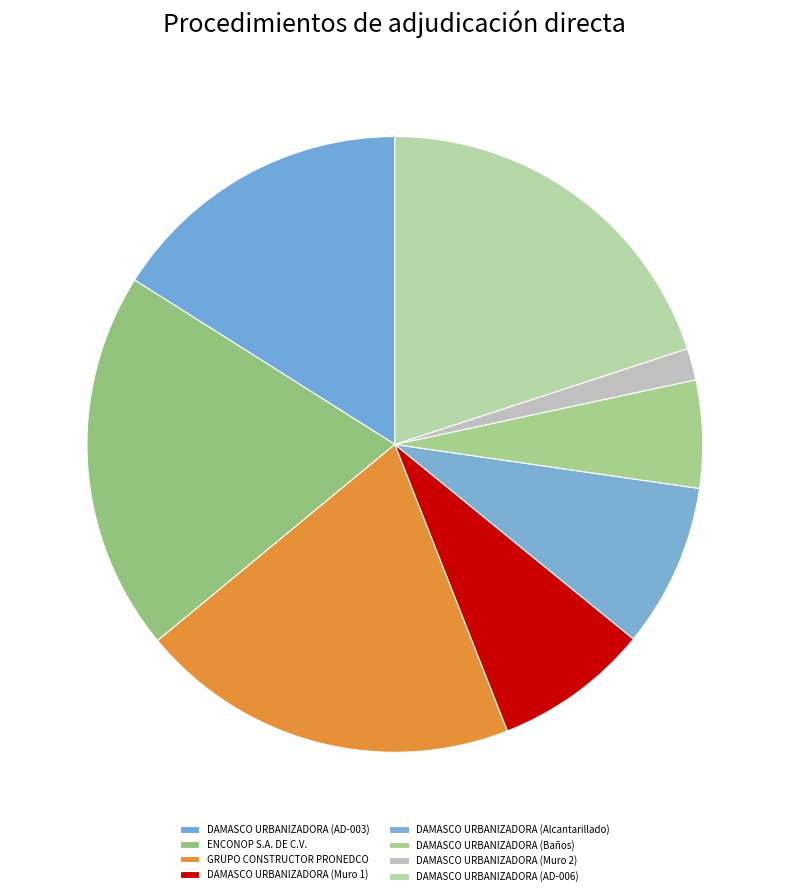

Count the number of slices in the pie.

8